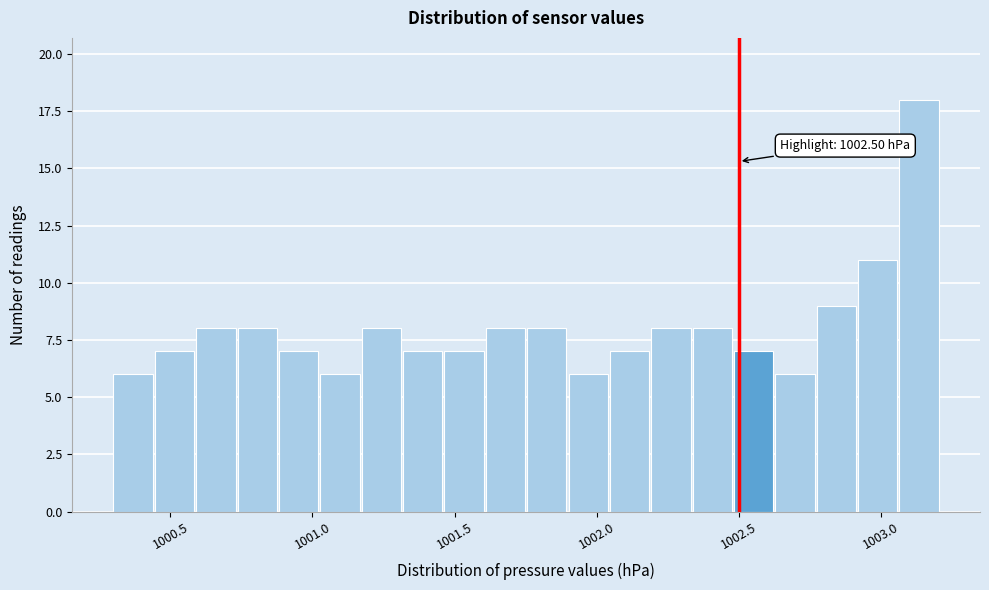

Around what value on the x-axis is the tallest bar? Give the approximate position of its centre, as read against the axis.

1003.15